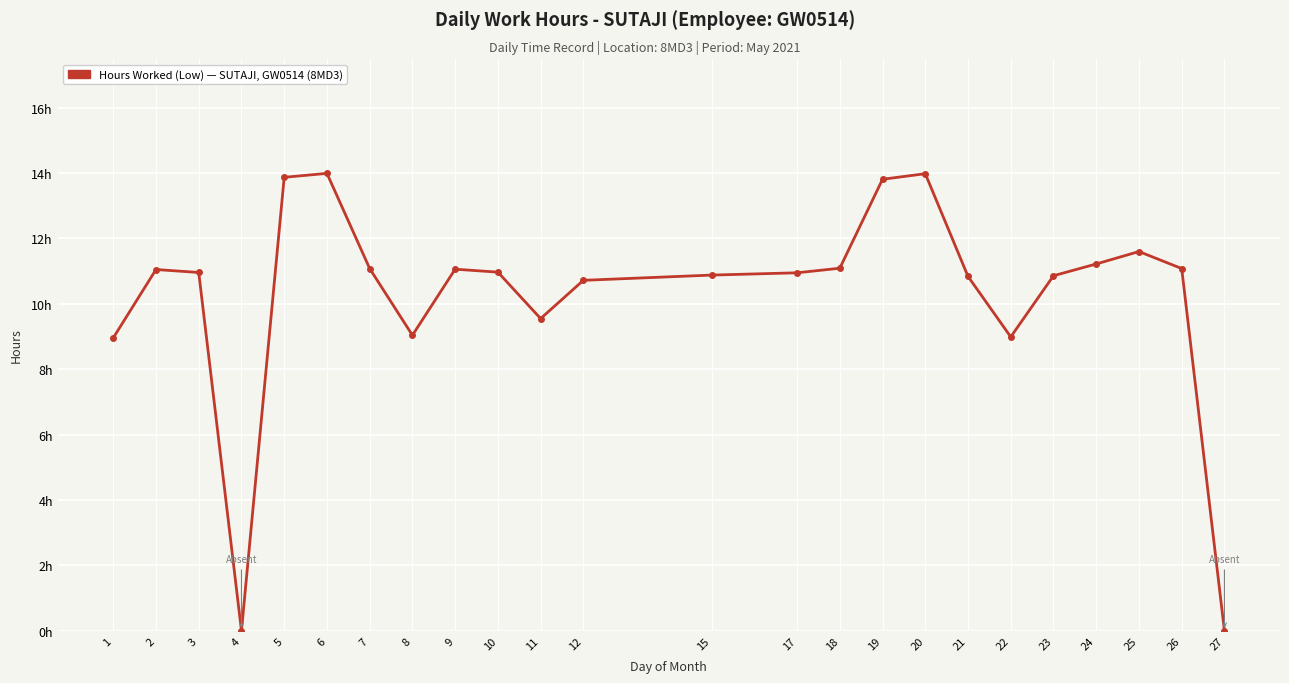

Does the chart have visible grid lines?

Yes